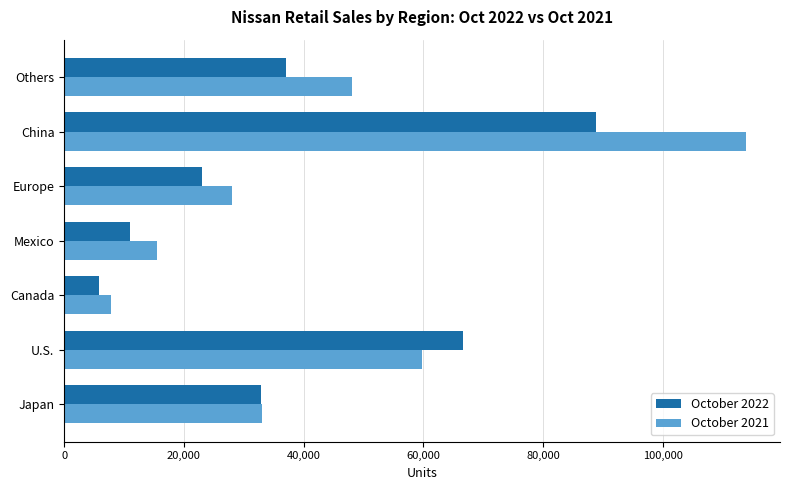

What is the total value across all series at Japan?

66015